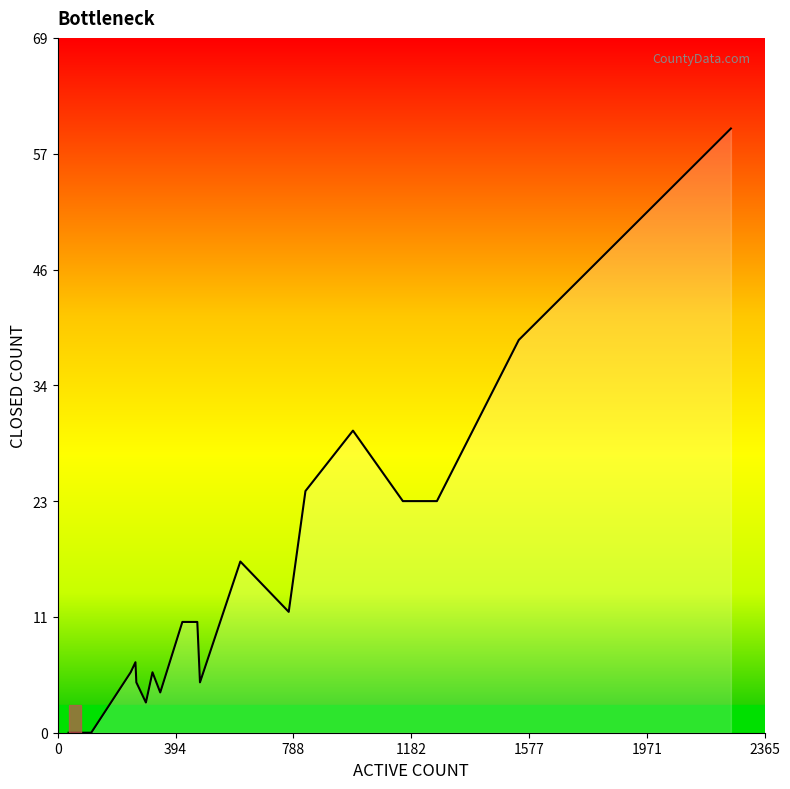

What is the maximum value shown in the chart?

60